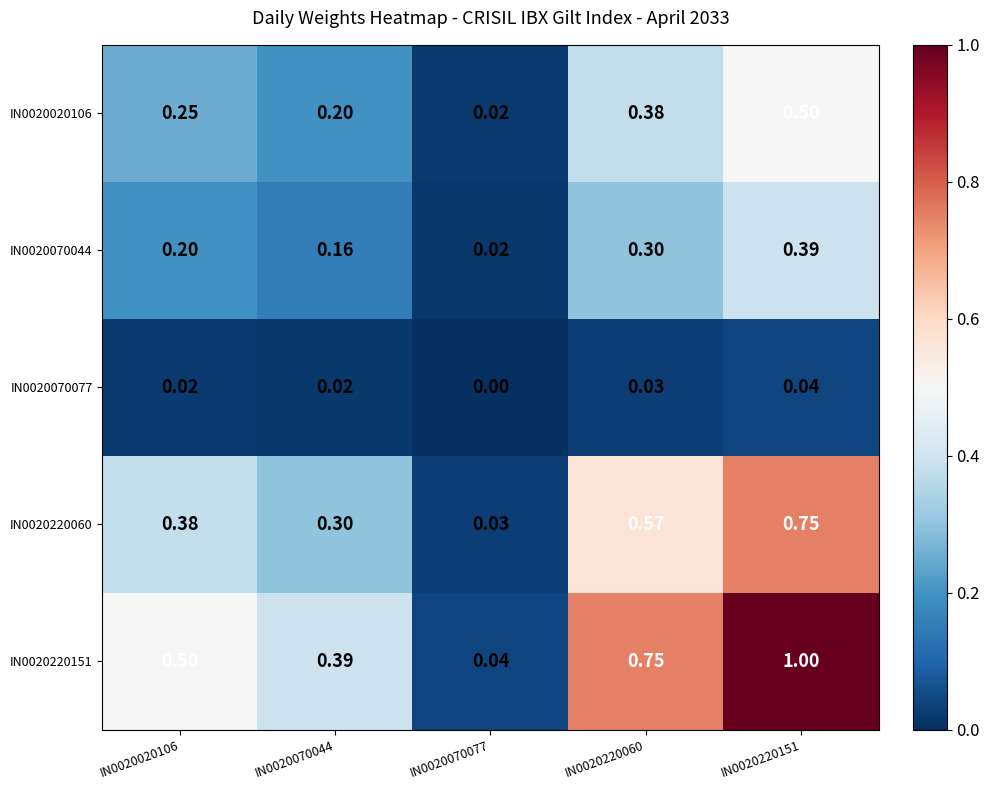

Between IN0020070044 and IN0020220060, which series saw the biggest shift?

IN0020220151